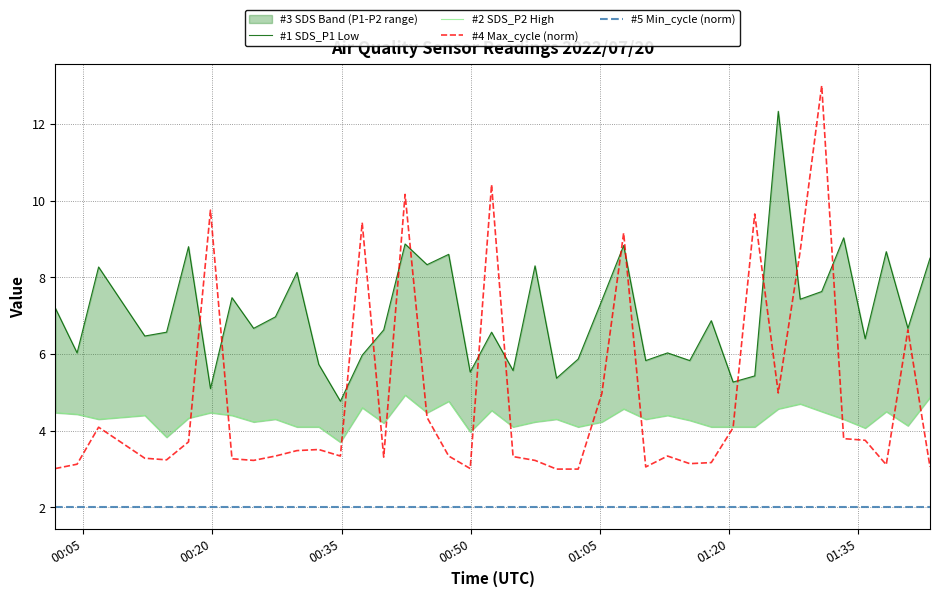

True or false: #4 Max_cycle (norm) and #5 Min_cycle (norm) intersect in this chart.

False